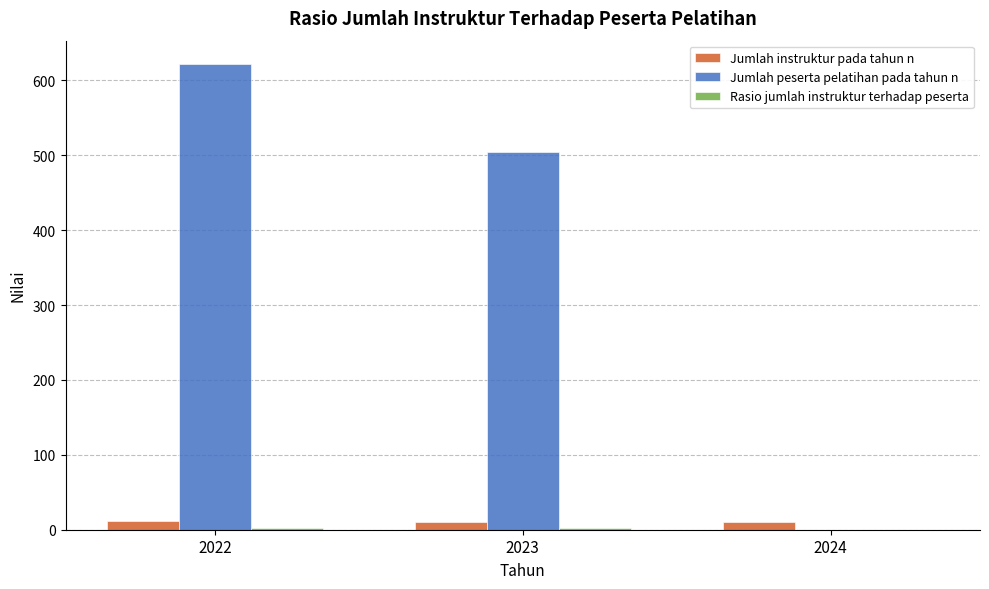

What is the difference between the Jumlah peserta pelatihan pada tahun n values at 2022 and 2024?

622.0